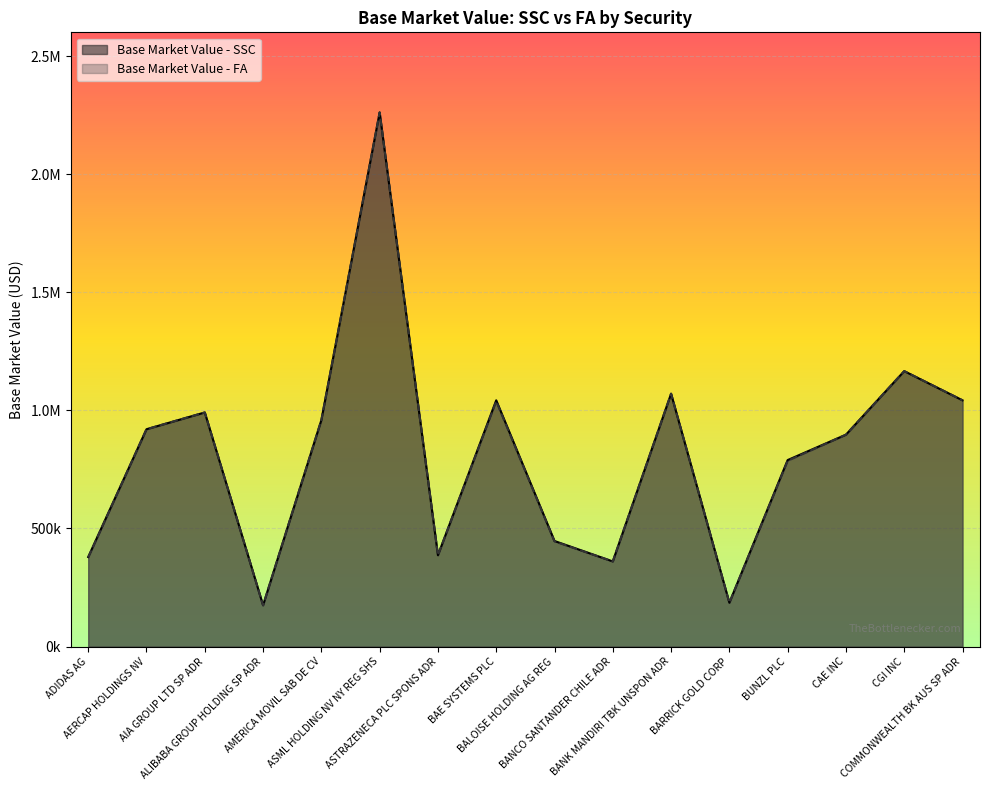

Which label corresponds to the smallest value in the chart?

ALIBABA GROUP HOLDING SP ADR